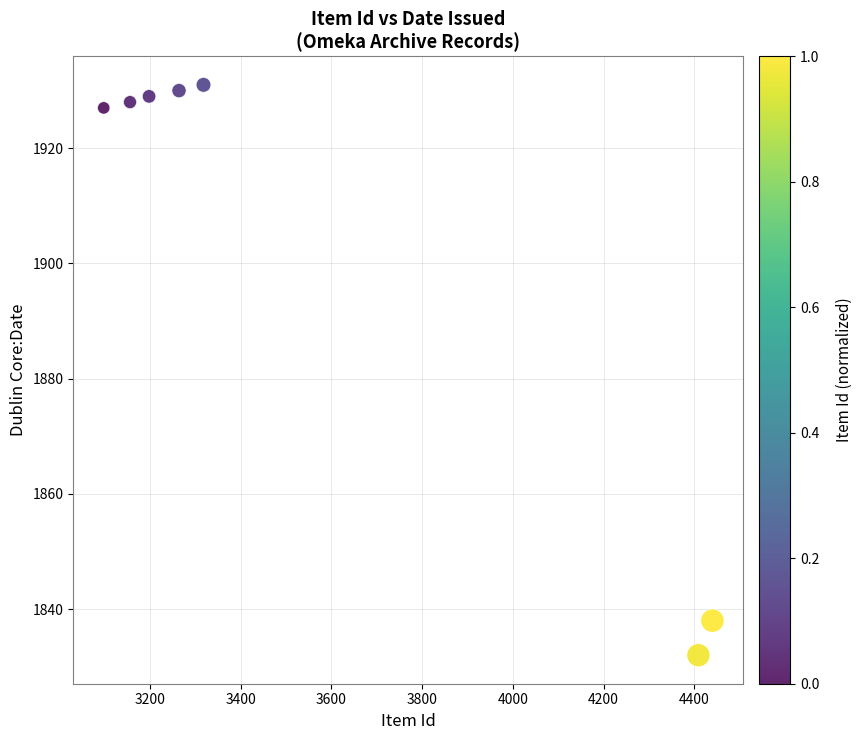

What is the range of X values (max minus min)?

1342